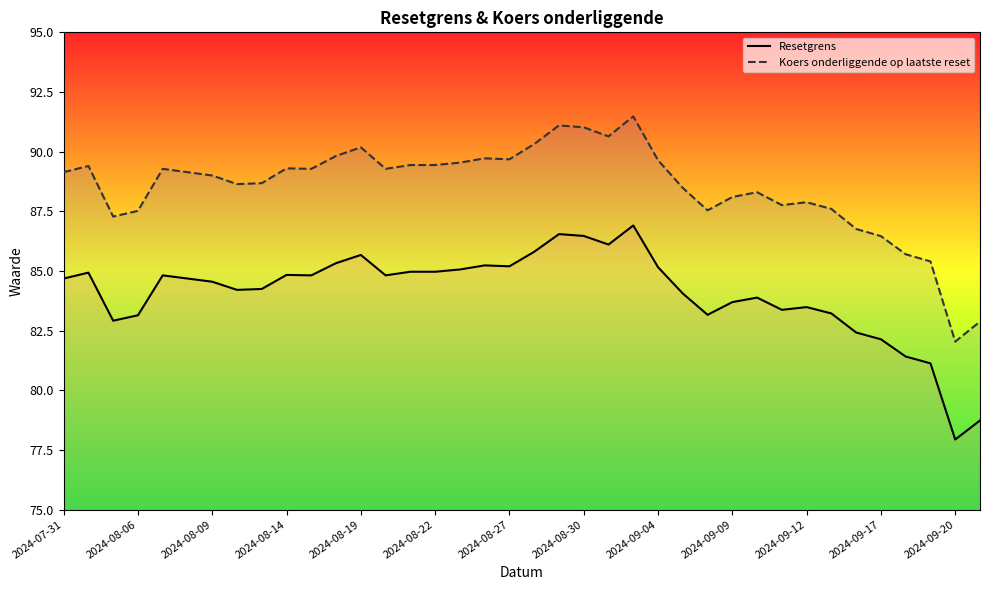

Is it true that Resetgrens equals 82.4 at 32?

True